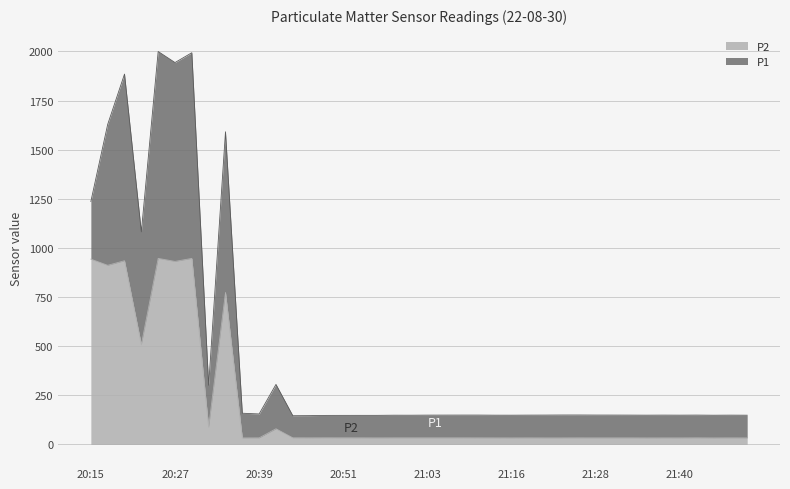

At which label is P1 closest to 1073?

20:22